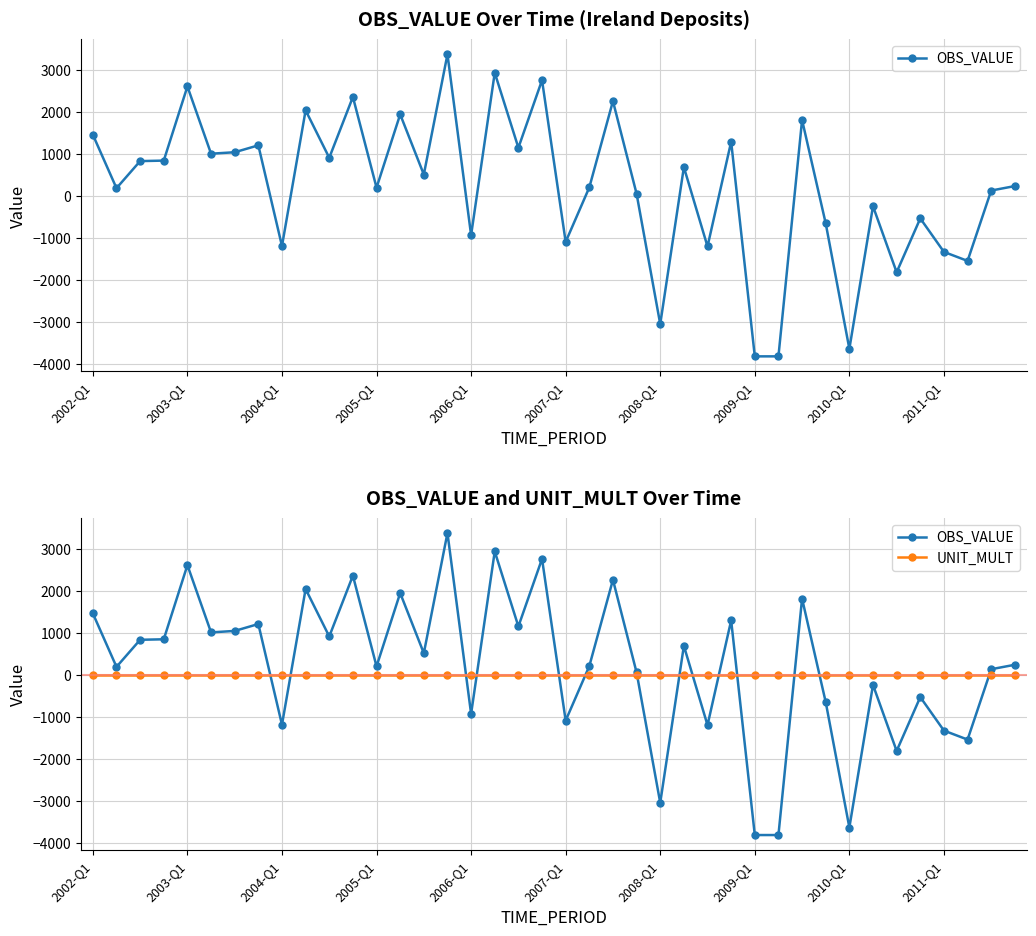

At which category does the chart reach its minimum across all series?

2009-Q1